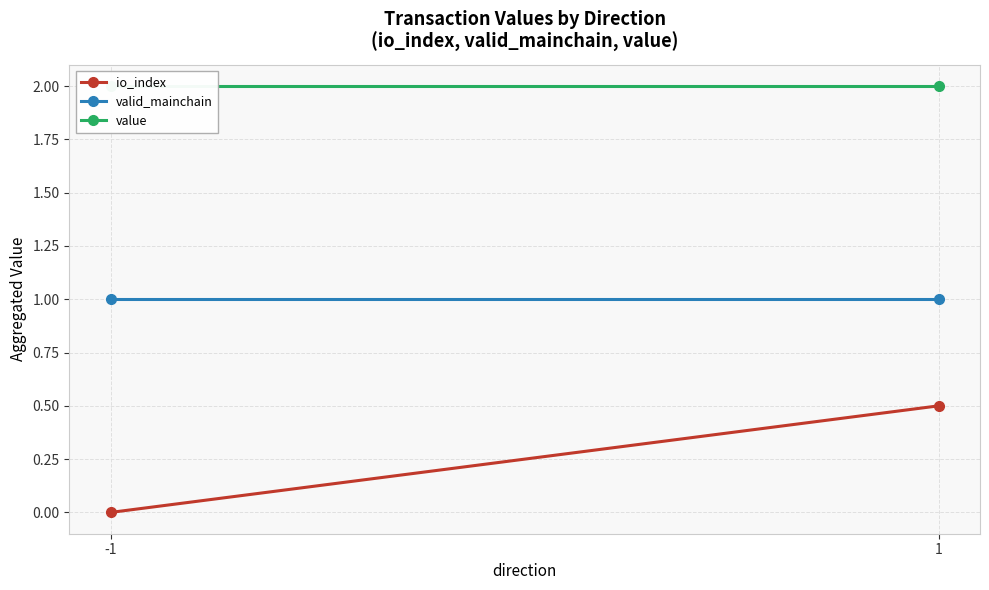

Reading left to right, extract all data points from this chart.

io_index: 0.0	0.5
valid_mainchain: 1.0	1.0
value: 2.0	2.0